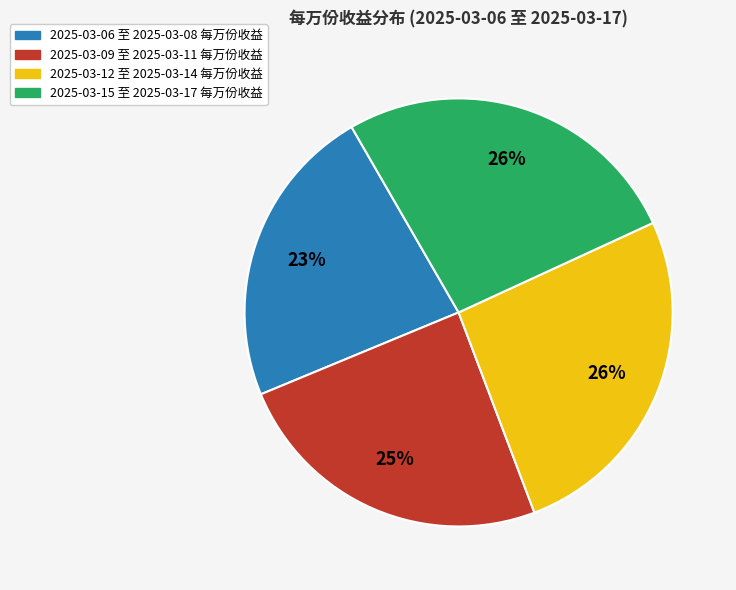

Is there a majority slice in this chart?

No